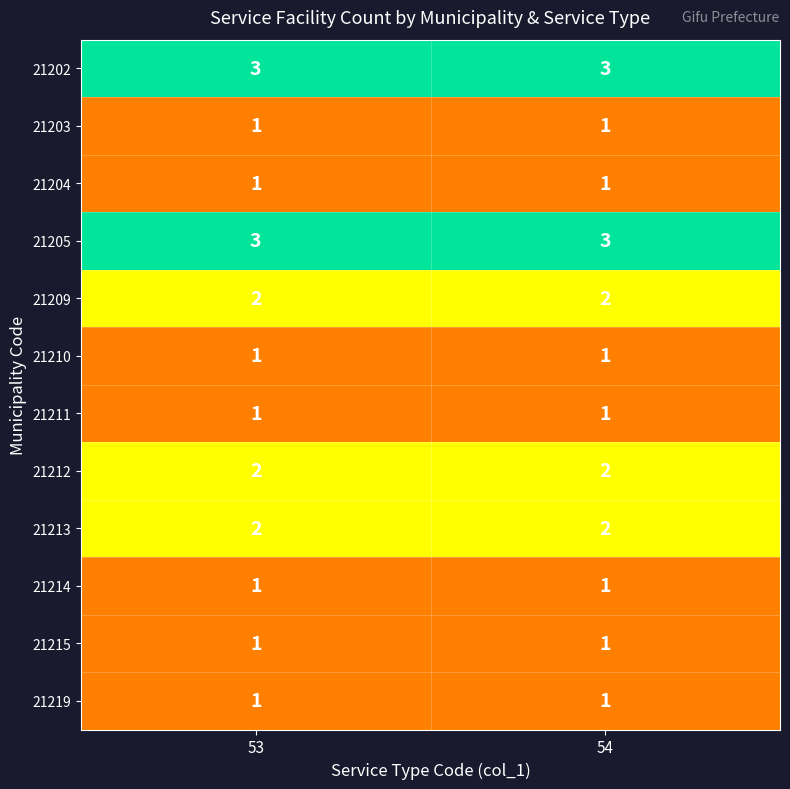

Reading left to right, what are all the values shown in this chart?

21202: 53=3	54=3
21203: 53=1	54=1
21204: 53=1	54=1
21205: 53=3	54=3
21209: 53=2	54=2
21210: 53=1	54=1
21211: 53=1	54=1
21212: 53=2	54=2
21213: 53=2	54=2
21214: 53=1	54=1
21215: 53=1	54=1
21219: 53=1	54=1